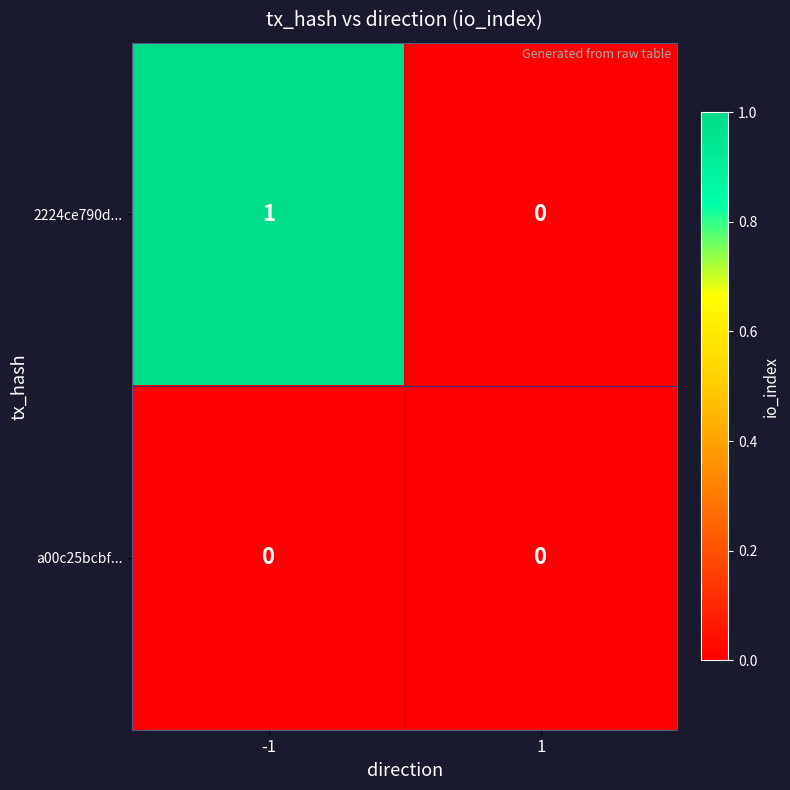

The value of 2224ce790d... at 1 is 0. True or false?

True